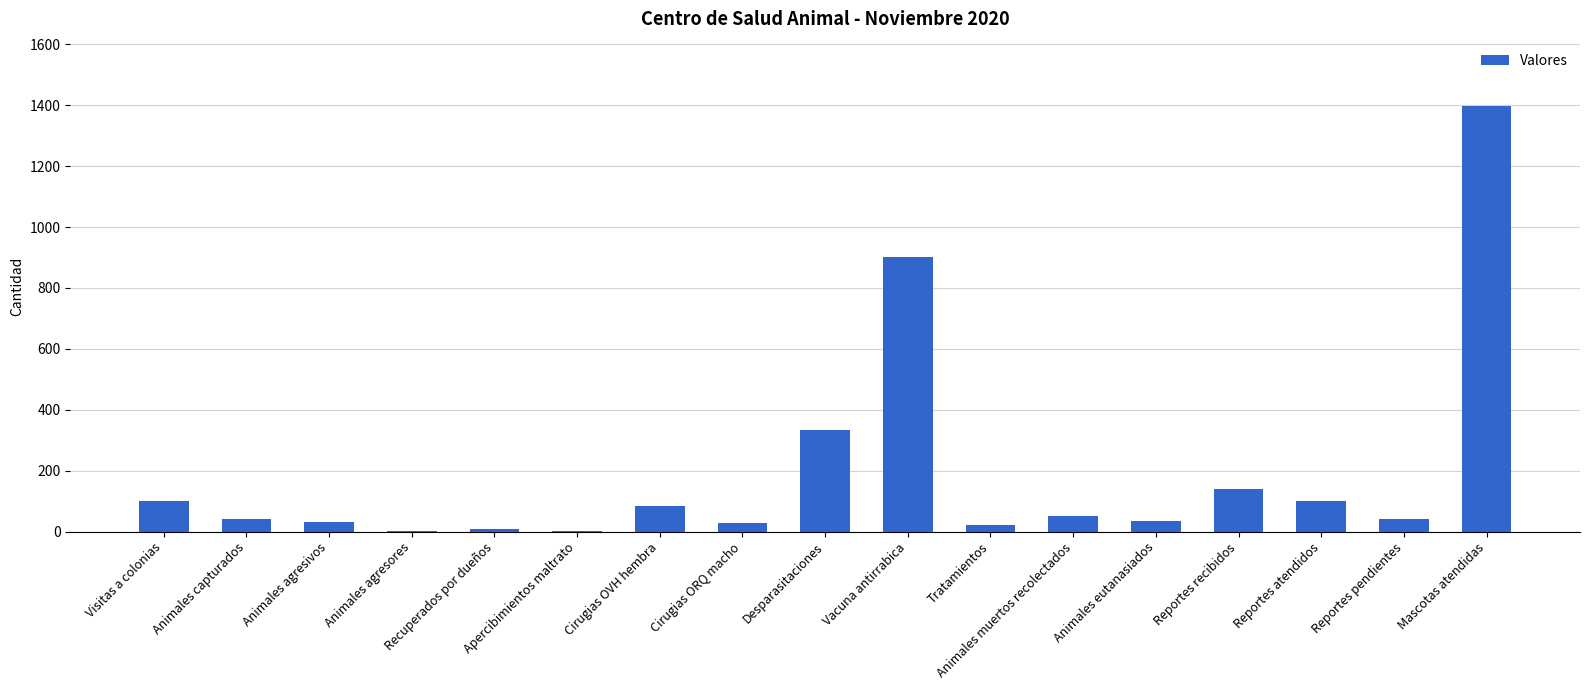

The value at Cirugias OVH hembra is 84. True or false?

True